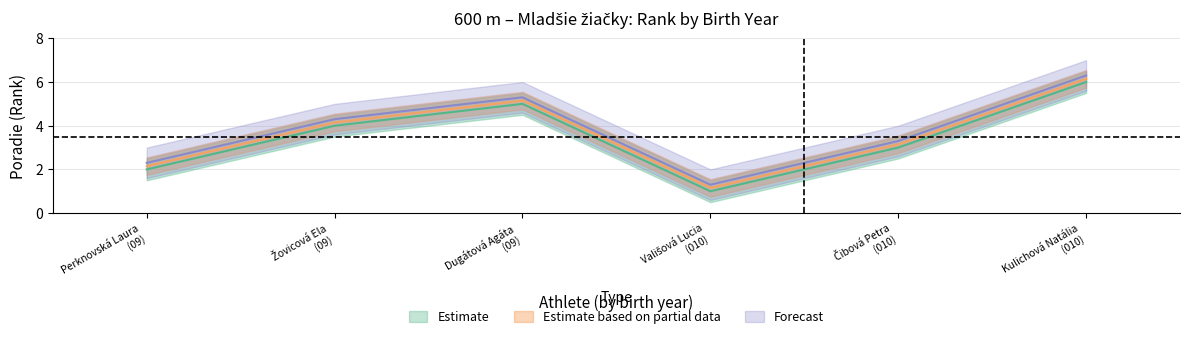

What position from the right is Kulichová Natália?

1